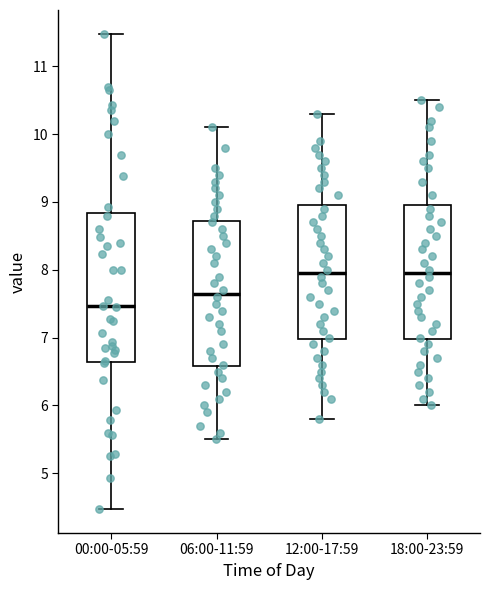

Reading left to right, read every box against the y-axis: the position of its median line, the range the box covers, and the ends of its whiskers. The values are not printed on the chart, so give them approximately, as read against the axis.

00:00-05:59: median 7.5, box 6.6 to 8.8, whiskers 4.5 to 11.5
06:00-11:59: median 7.7, box 6.6 to 8.7, whiskers 5.5 to 10.1
12:00-17:59: median 8.0, box 7.0 to 9.0, whiskers 5.8 to 10.3
18:00-23:59: median 8.0, box 7.0 to 9.0, whiskers 6.0 to 10.5